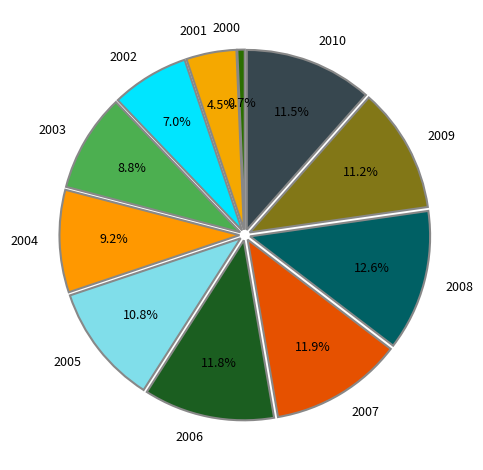

To the nearest percent, what is the difference between the 2003 and 2001 slice percentages?

4%